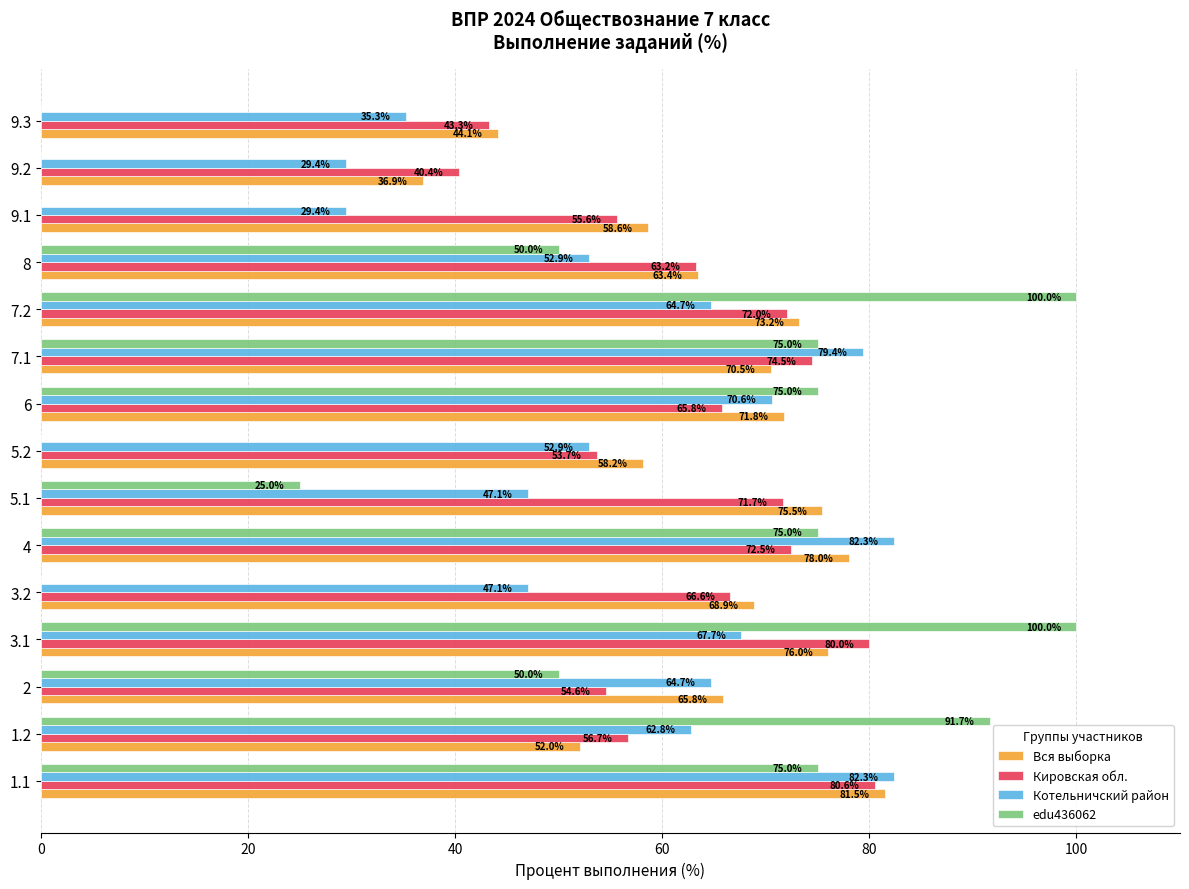

The value of Вся выборка at 8 is 18.5. True or false?

False